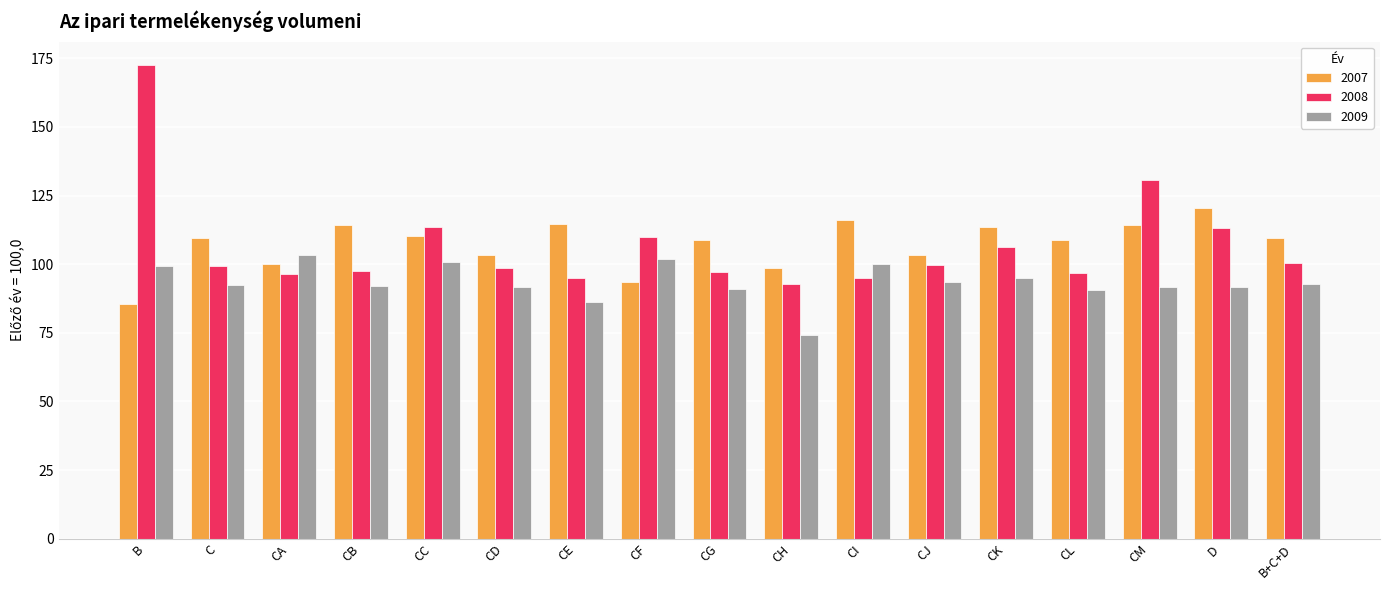

What is the maximum value shown in the chart?

172.5